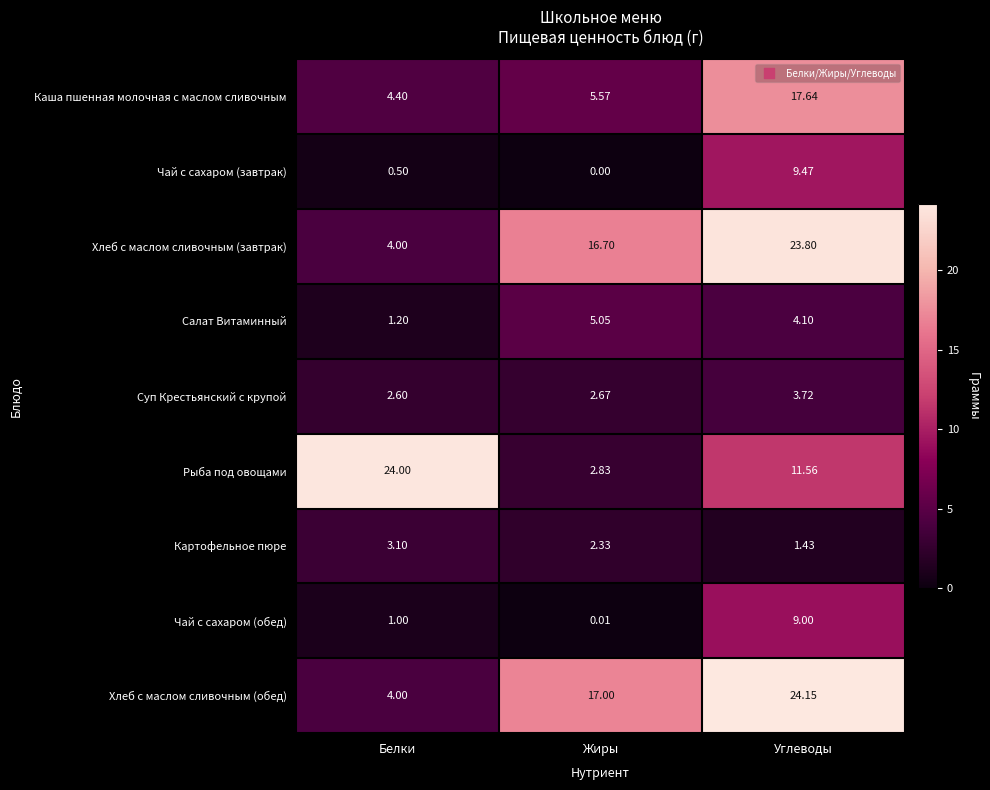

How many series are shown in this chart?

9